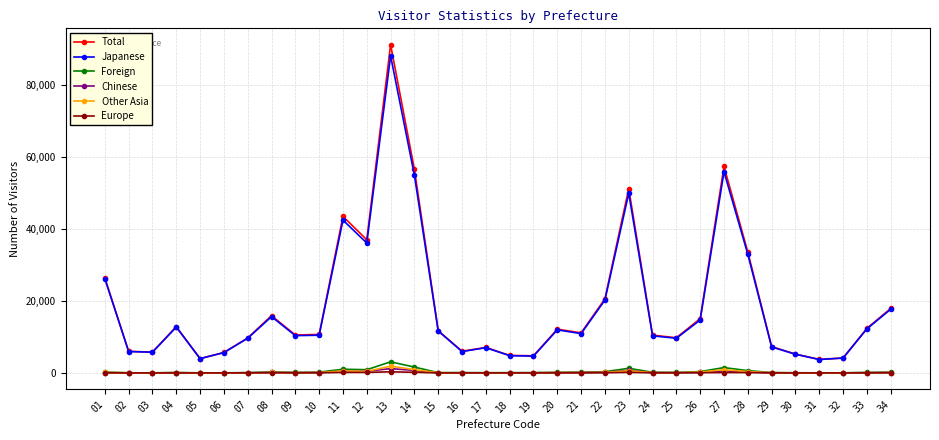

At which category does Total reach its first local peak?

04